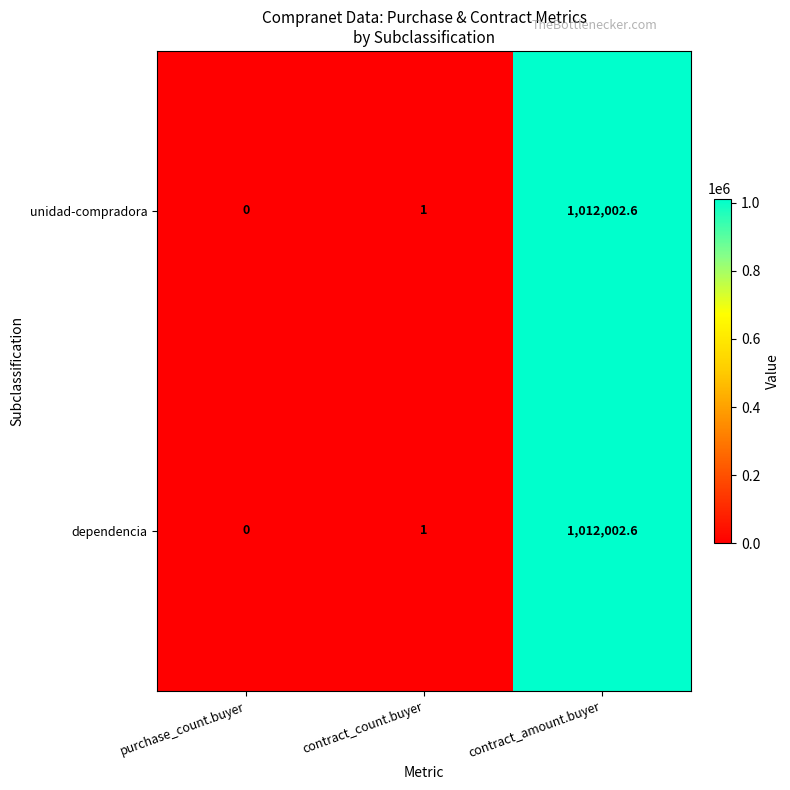

Is it true that unidad-compradora equals 694649.2 at contract_amount.buyer?

False